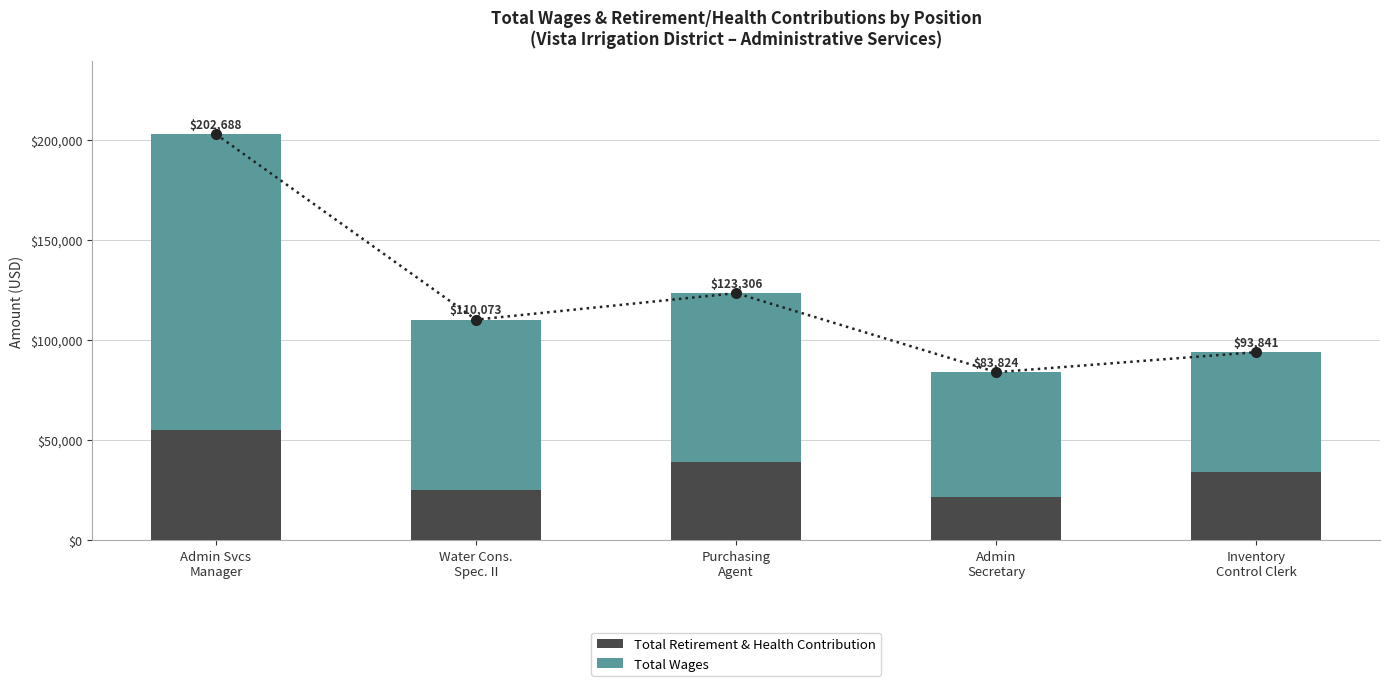

Reading right to left, list all the values displayed in this chart.

Total Retirement & Health Contribution: Inventory
Control Clerk=33932	Admin
Secretary=21305	Purchasing
Agent=39054	Water Cons.
Spec. II=25214	Admin Svcs
Manager=55035
Total Wages: Inventory
Control Clerk=59909	Admin
Secretary=62519	Purchasing
Agent=84252	Water Cons.
Spec. II=84859	Admin Svcs
Manager=147653